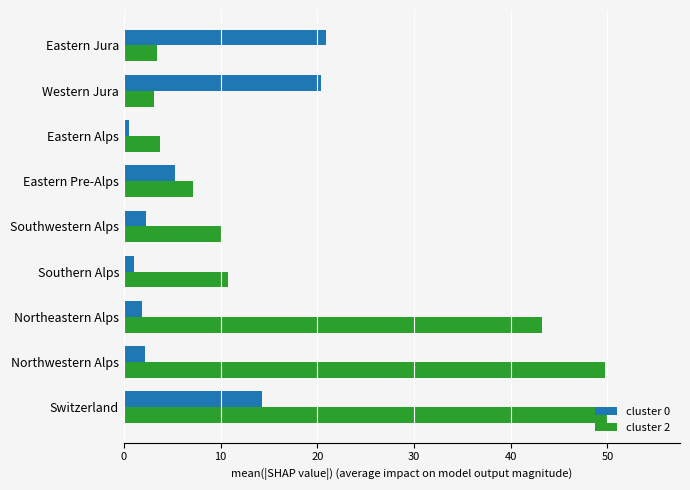

At how many categories does at least one series exceed 42?

3